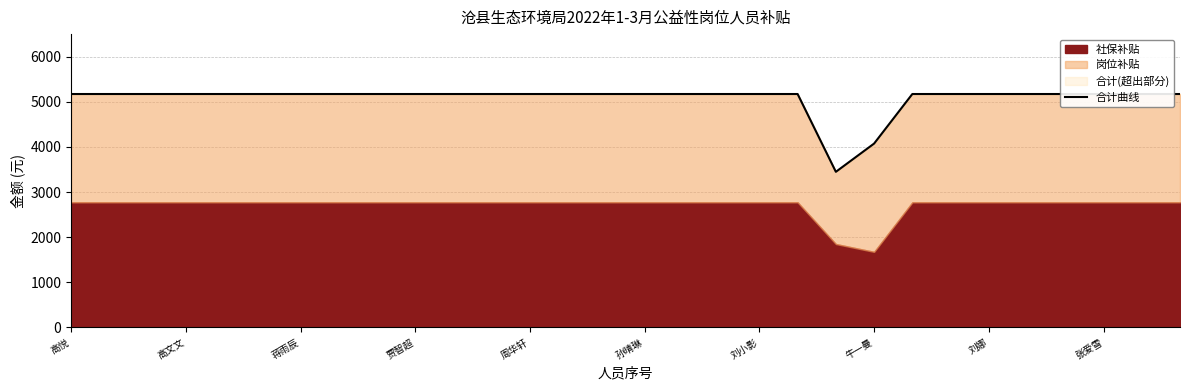

True or false: the data has more than 0 interior local peaks.

False